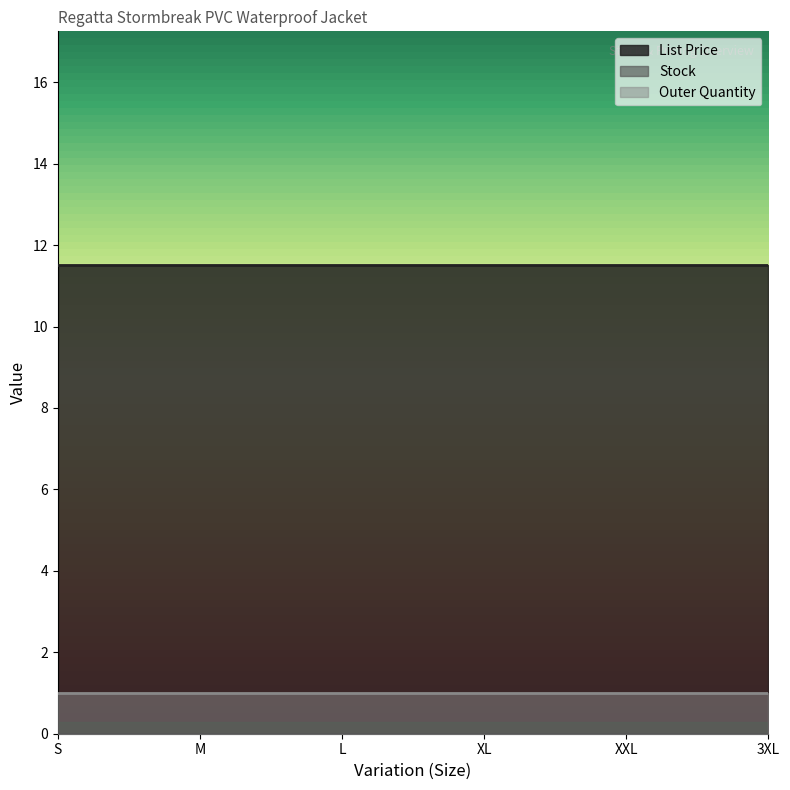

How many lines are shown in the chart?

3